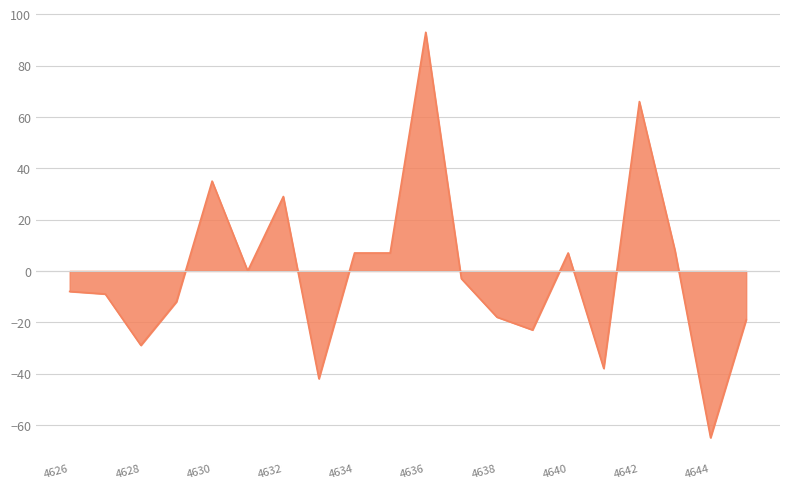

What is the value of the 15th point from the left?

7